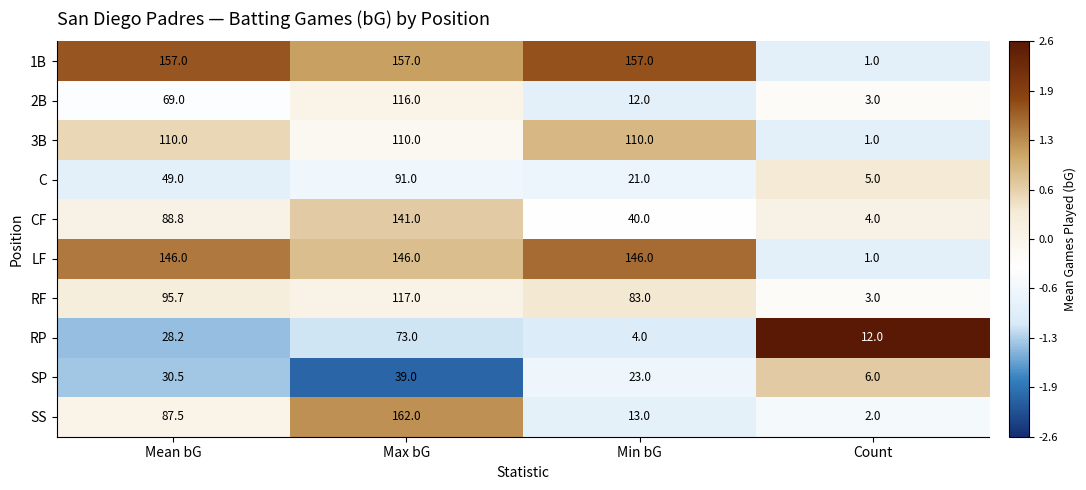

How many distinct data groups are displayed?

10